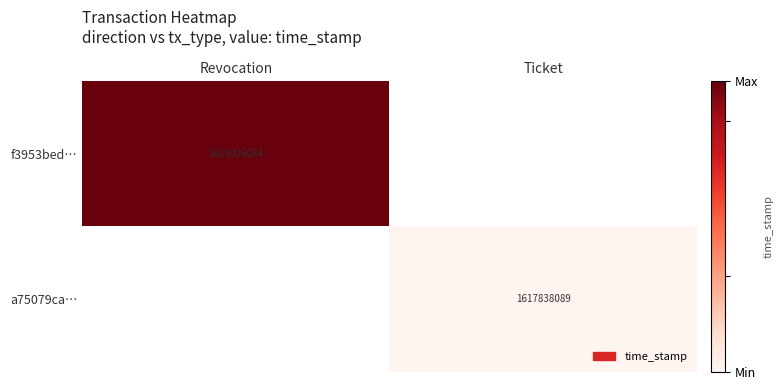

Is it true that f3953bed… equals 699084020.4 at Revocation?

False